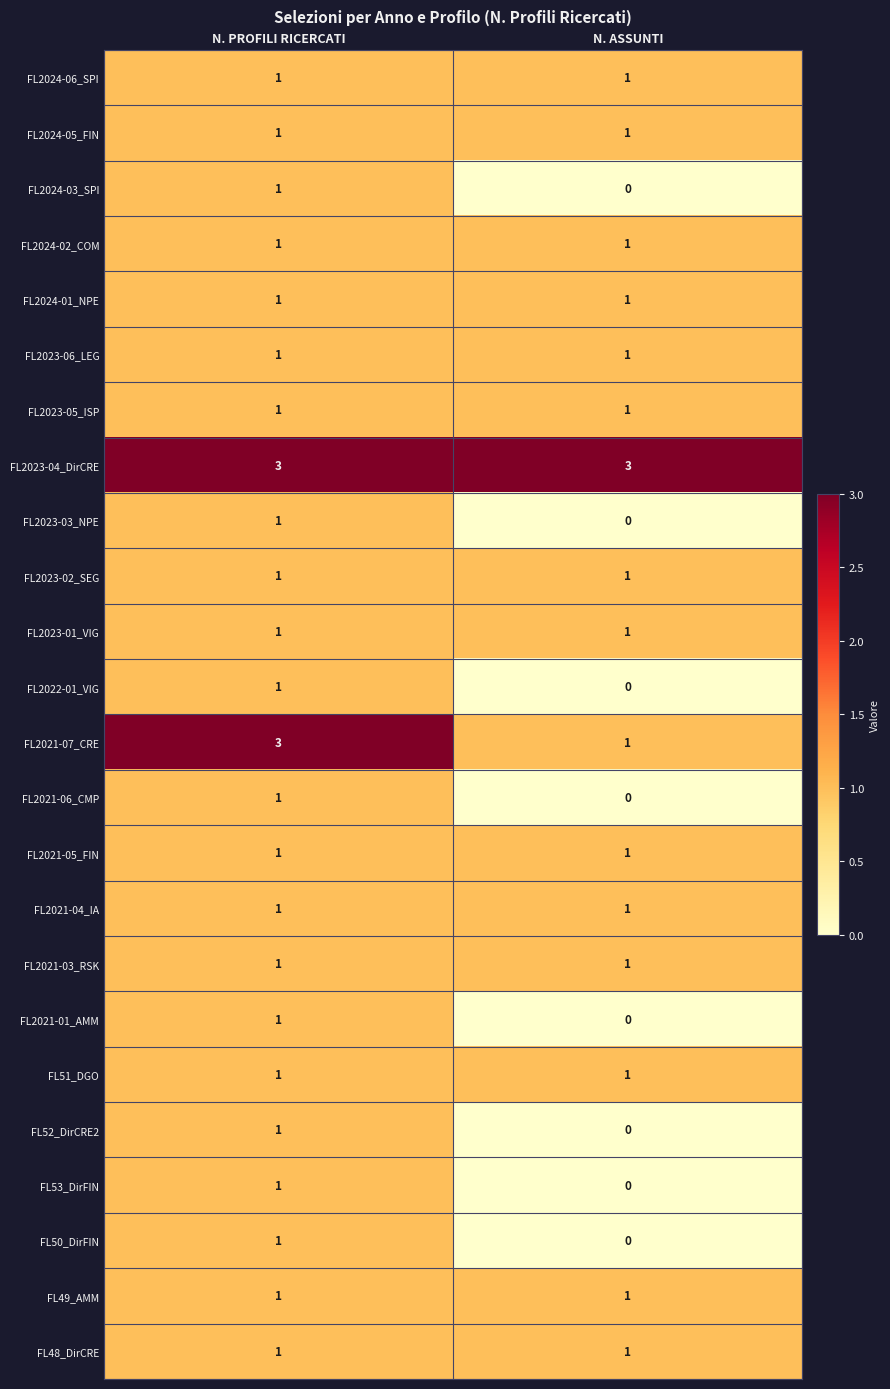

List the labels in order of FL2021-01_AMM value, largest first.

N. PROFILI RICERCATI, N. ASSUNTI